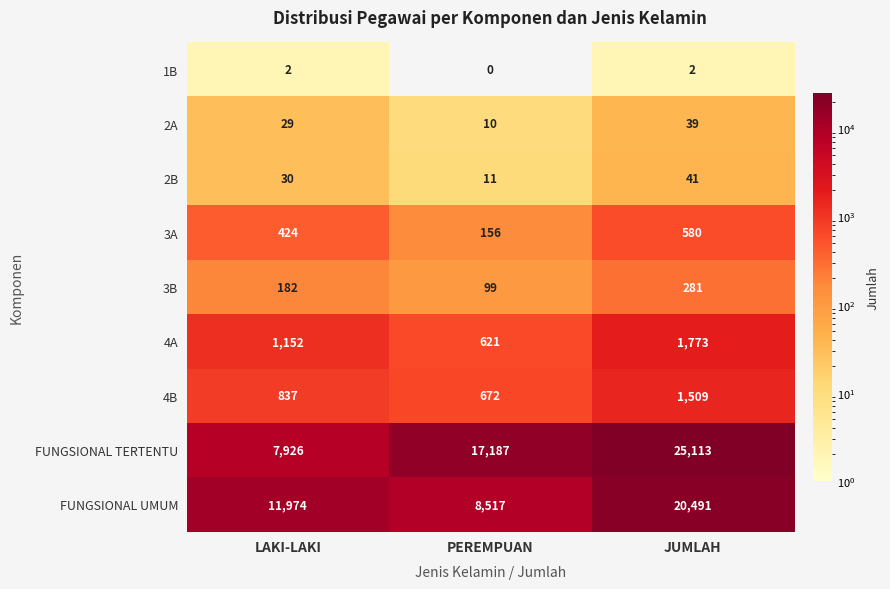

How many 1B values are between 0 and 2?

3